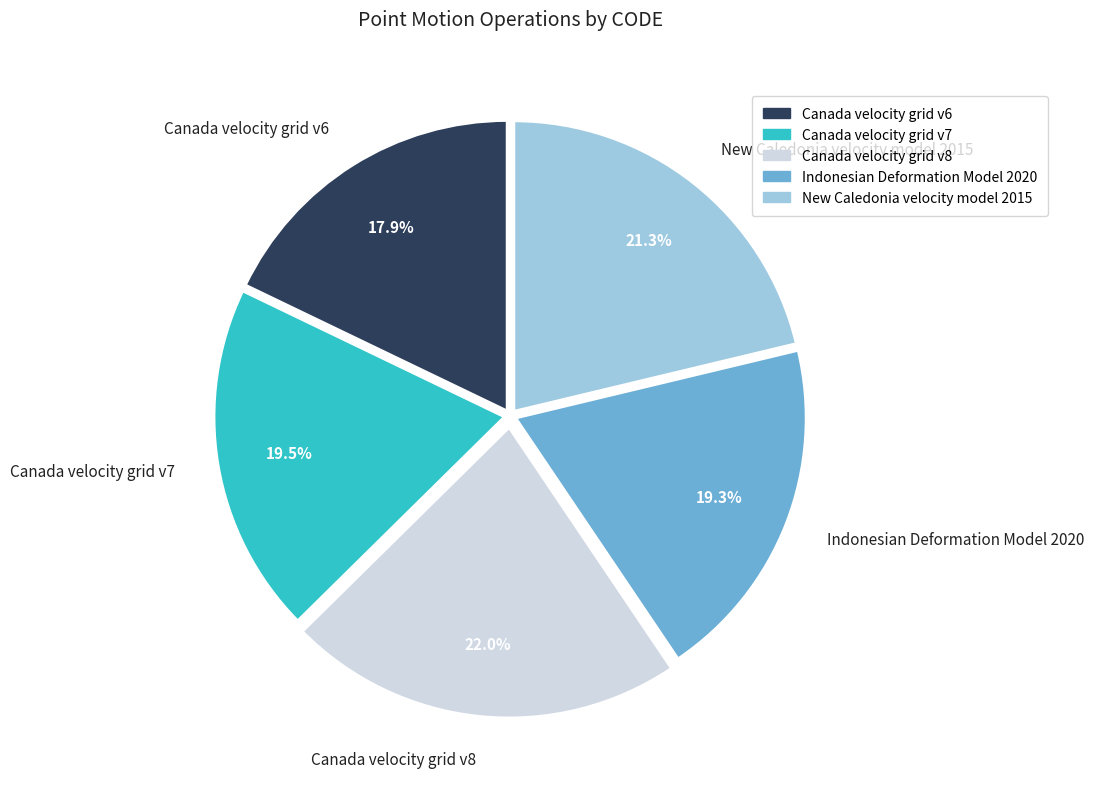

Count the number of slices in the pie.

5